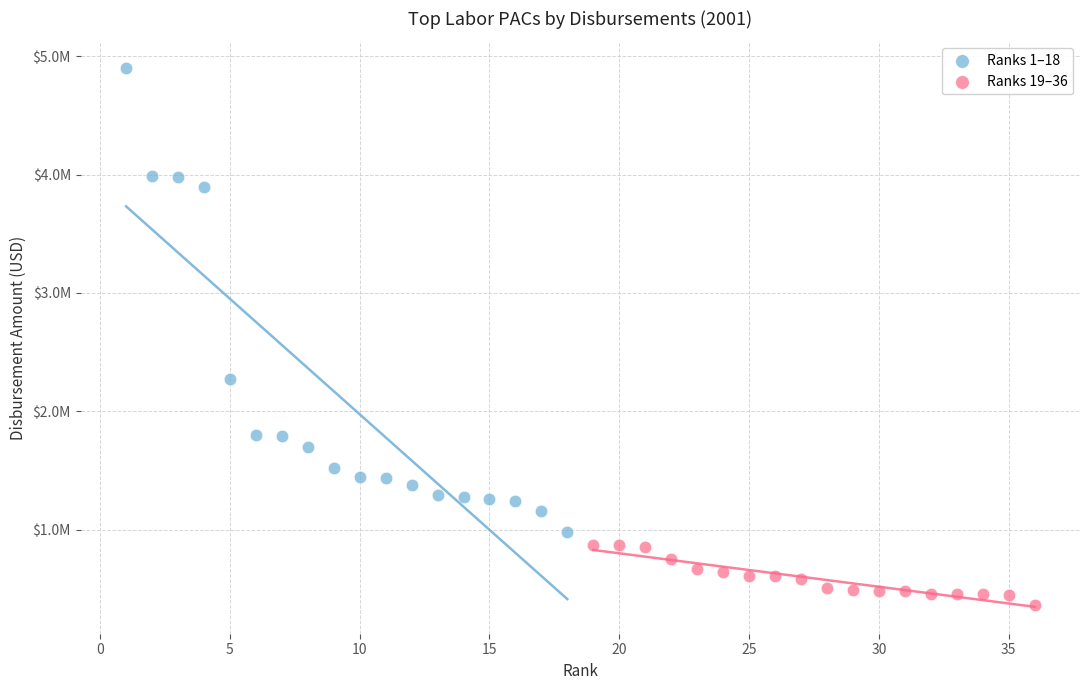

Which series reaches the minimum Y coordinate?

Ranks 19–36